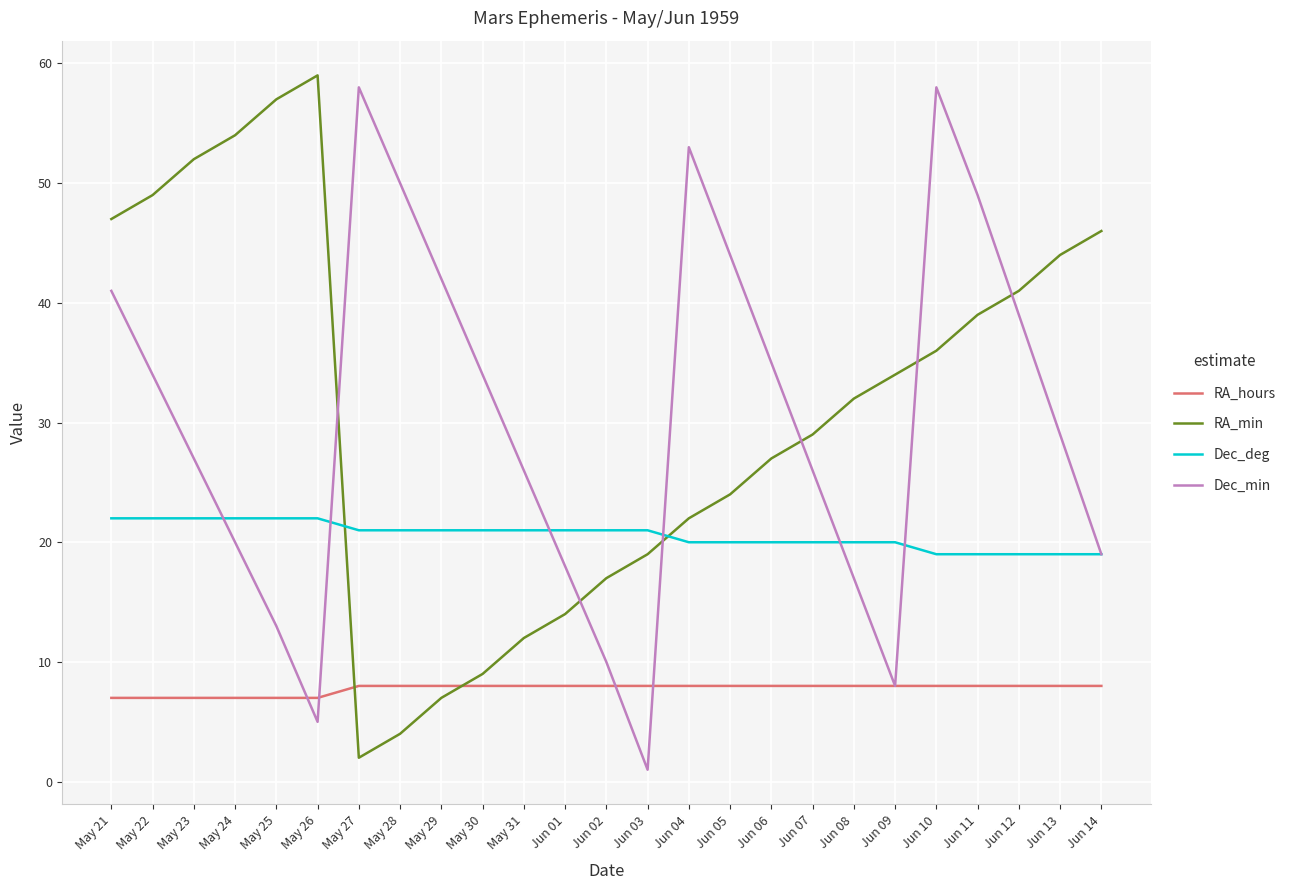

Where is RA_min nearest to the value 30?

Jun 07